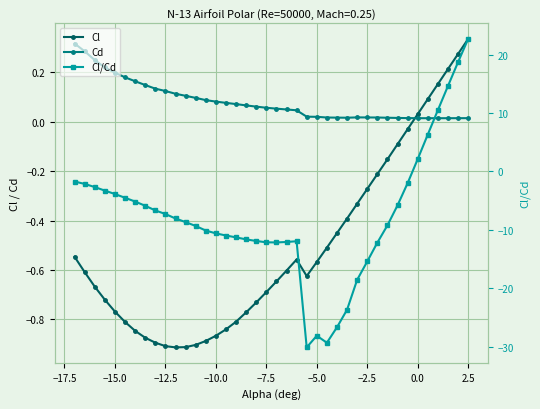

Reading left to right, list all the values displayed in this chart.

Cl: -0.5	-0.6	-0.7	-0.7	-0.8	-0.8	-0.8	-0.9	-0.9	-0.9	-0.9	-0.9	-0.9	-0.9	-0.9	-0.8	-0.8	-0.8	-0.7	-0.7	-0.6	-0.6	-0.6	-0.6	-0.6	-0.5	-0.5	-0.4	-0.3	-0.3	-0.2	-0.2	-0.1	-0.0	0.0	0.1	0.2	0.2	0.3	0.3
Cd: 0.3	0.3	0.3	0.2	0.2	0.2	0.2	0.1	0.1	0.1	0.1	0.1	0.1	0.1	0.1	0.1	0.1	0.1	0.1	0.1	0.1	0.0	0.0	0.0	0.0	0.0	0.0	0.0	0.0	0.0	0.0	0.0	0.0	0.0	0.0	0.0	0.0	0.0	0.0	0.0
Cl/Cd: -1.7	-2.1	-2.7	-3.3	-3.9	-4.5	-5.2	-5.9	-6.7	-7.3	-8.0	-8.7	-9.3	-10.1	-10.6	-11.0	-11.3	-11.6	-11.9	-12.1	-12.1	-12.1	-11.9	-30.1	-28.1	-29.3	-26.7	-23.7	-18.5	-15.4	-12.2	-9.2	-5.8	-2.0	2.1	6.3	10.5	14.6	18.7	22.7